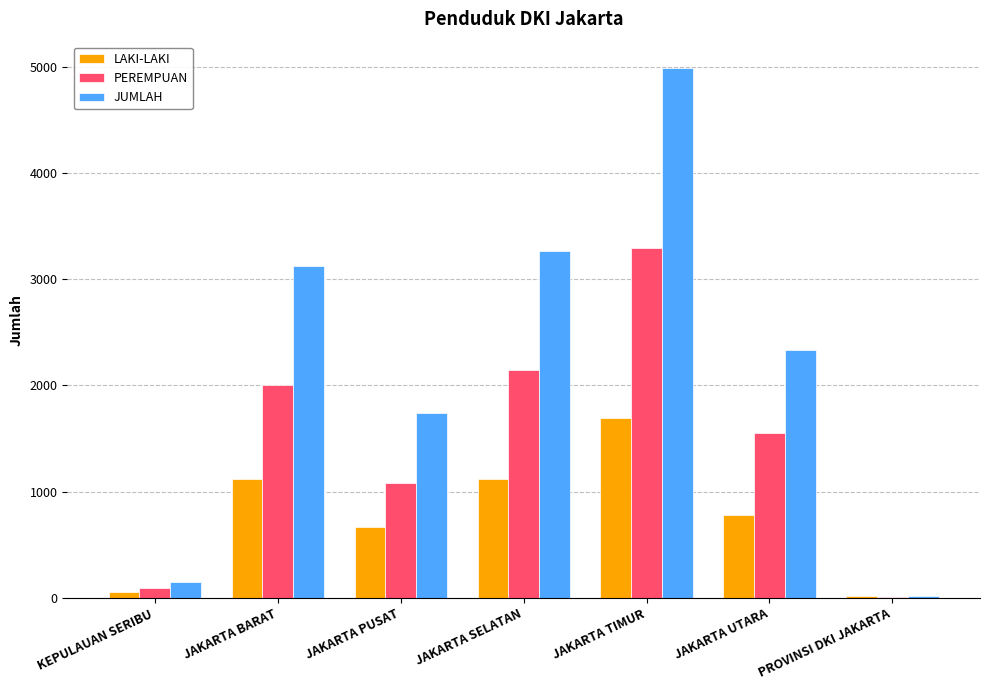

What value does the PEREMPUAN series have at JAKARTA TIMUR, to the nearest 100?

3300